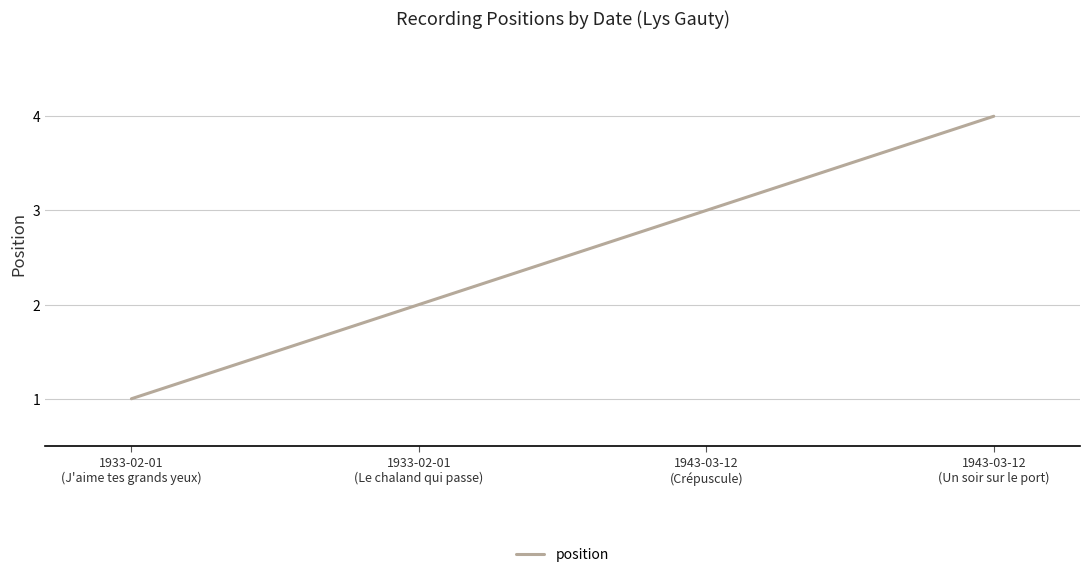

True or false: the data has more than 1 interior local peaks.

False